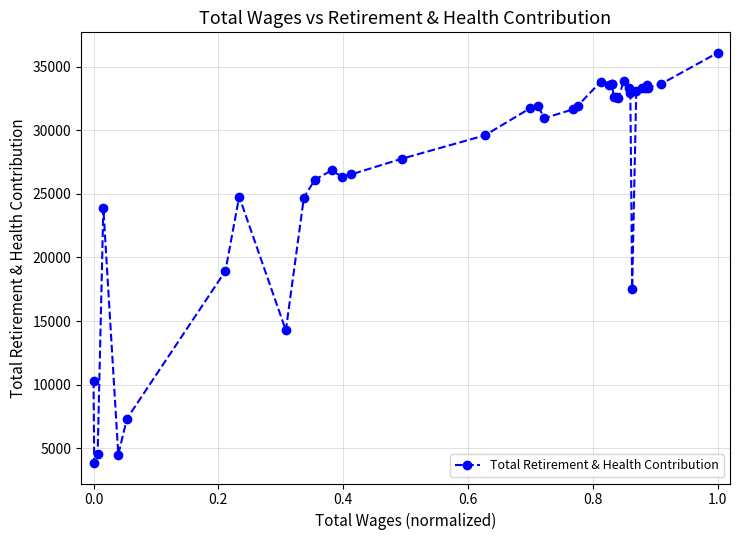

How many distinct data groups are displayed?

1